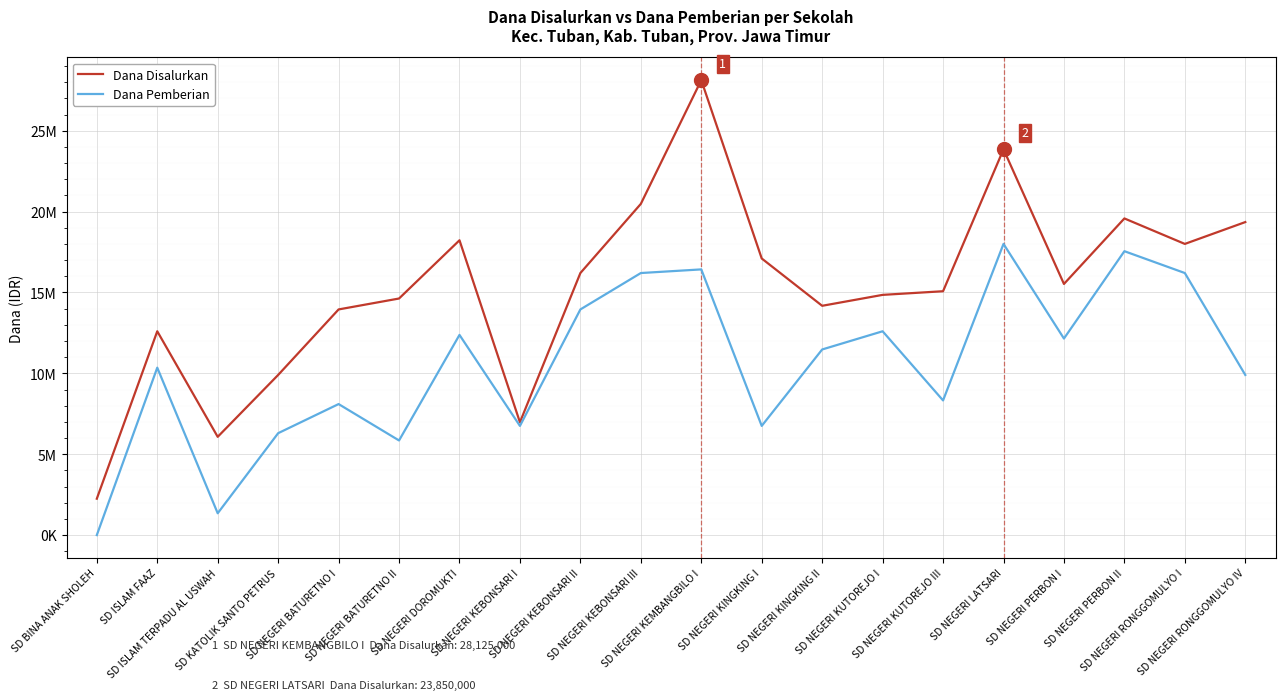

Which series has the largest range (max minus min)?

Dana Disalurkan